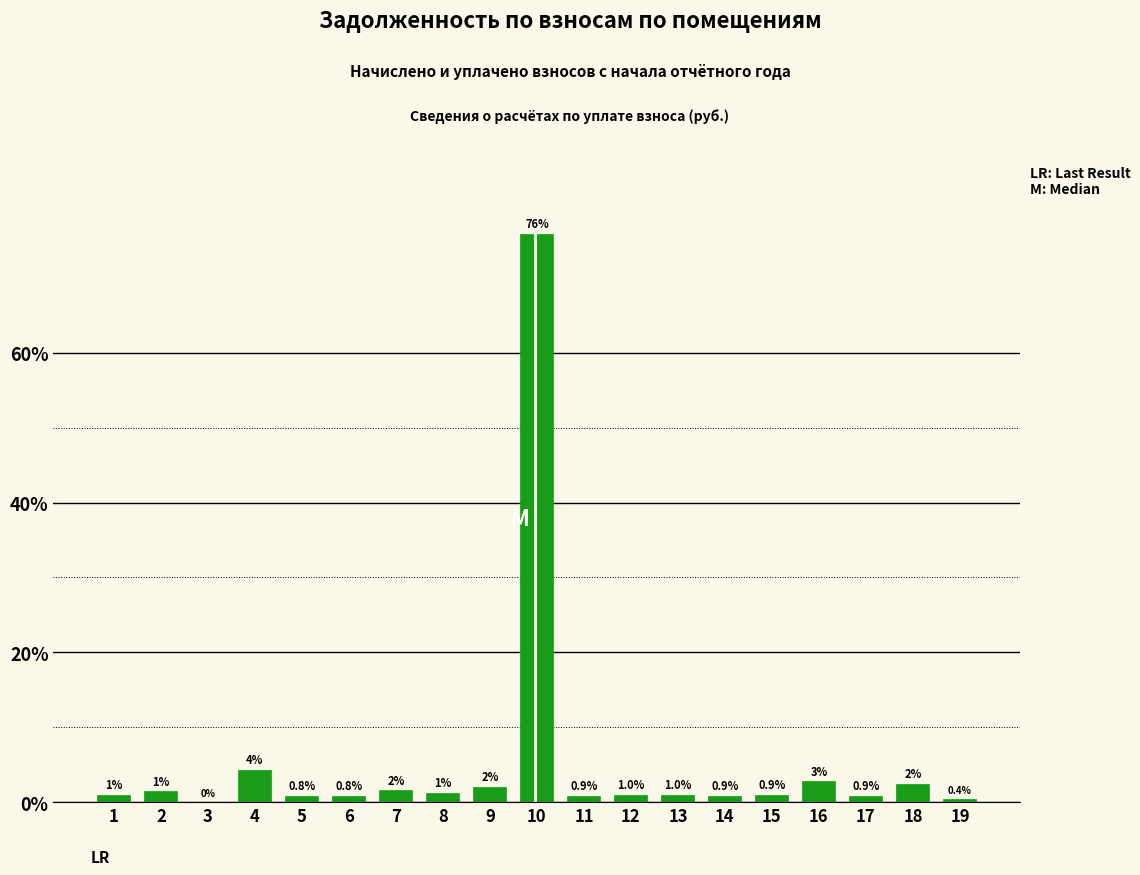

What is the greatest value displayed?

75.8